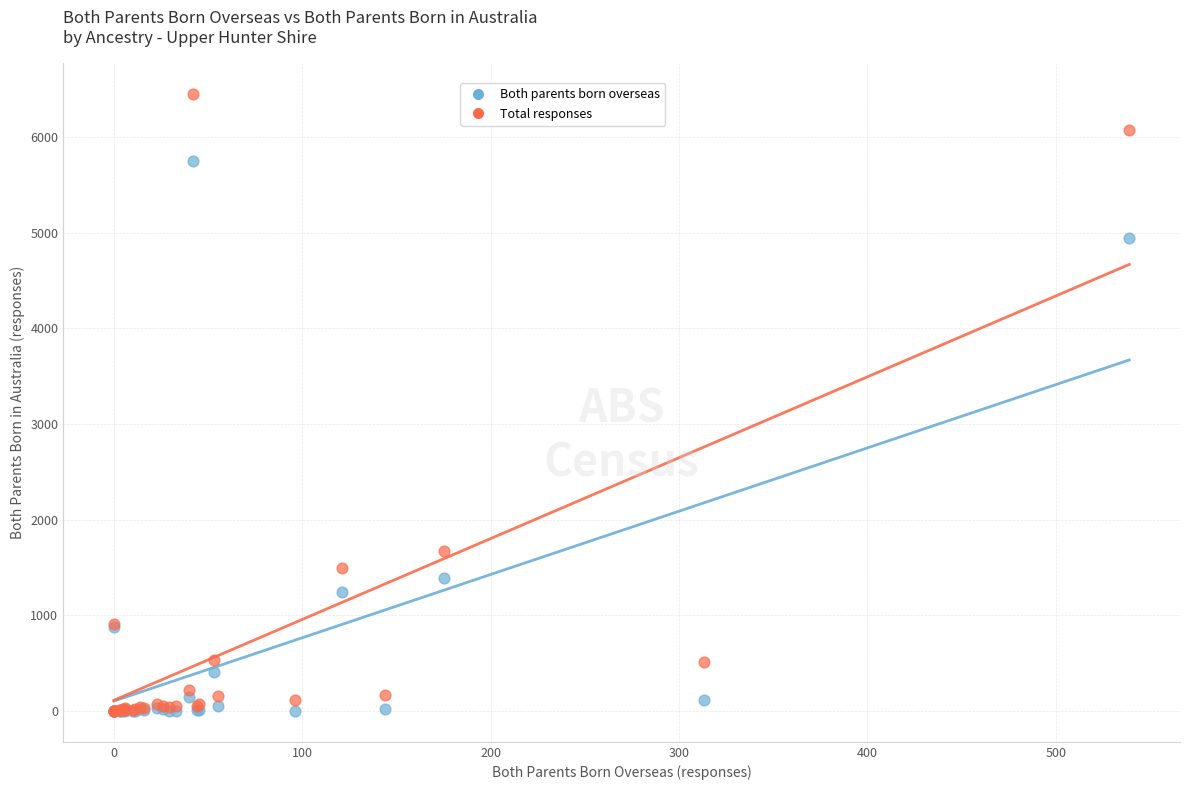

In the Both parents born overseas series, what Y value is closest to 2876?

1393